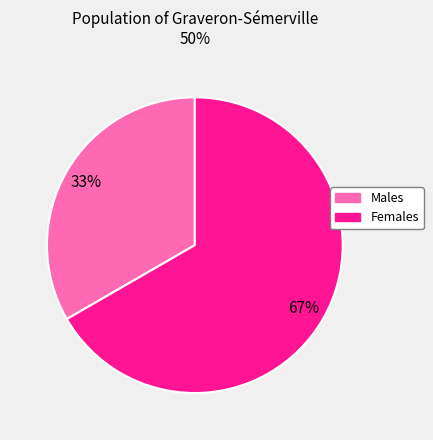

To the nearest percent, what is the average slice percentage?

50%